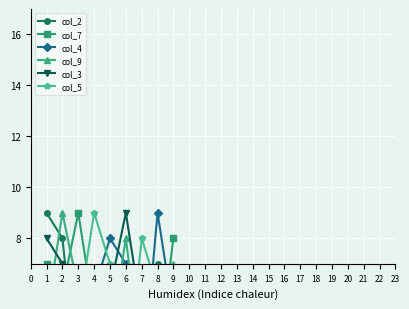

Where is col_2 nearest to the value 5?

6